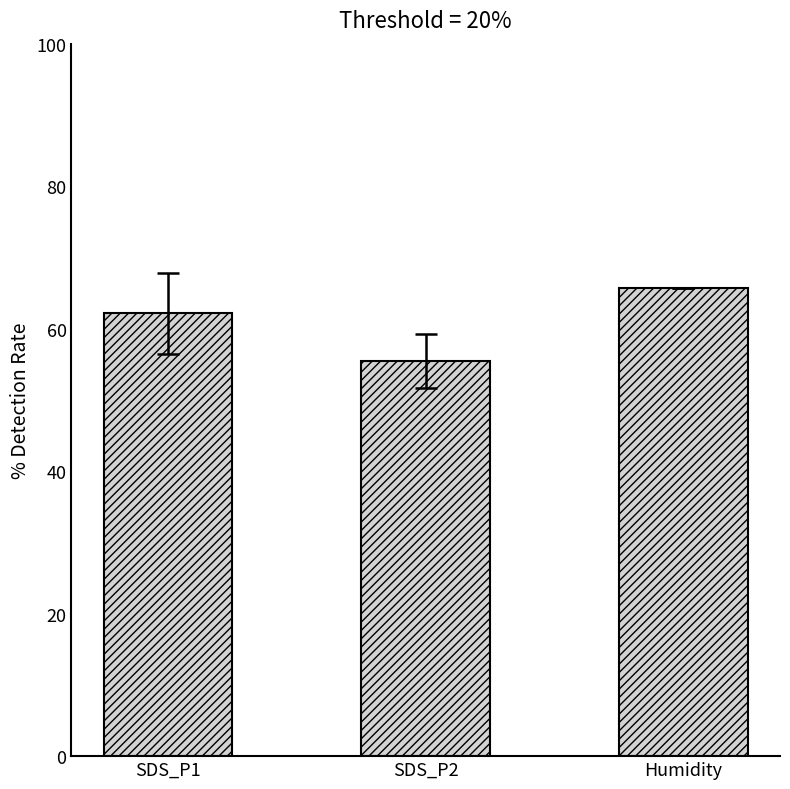

Is it true that the value at Humidity is 99.7?

False